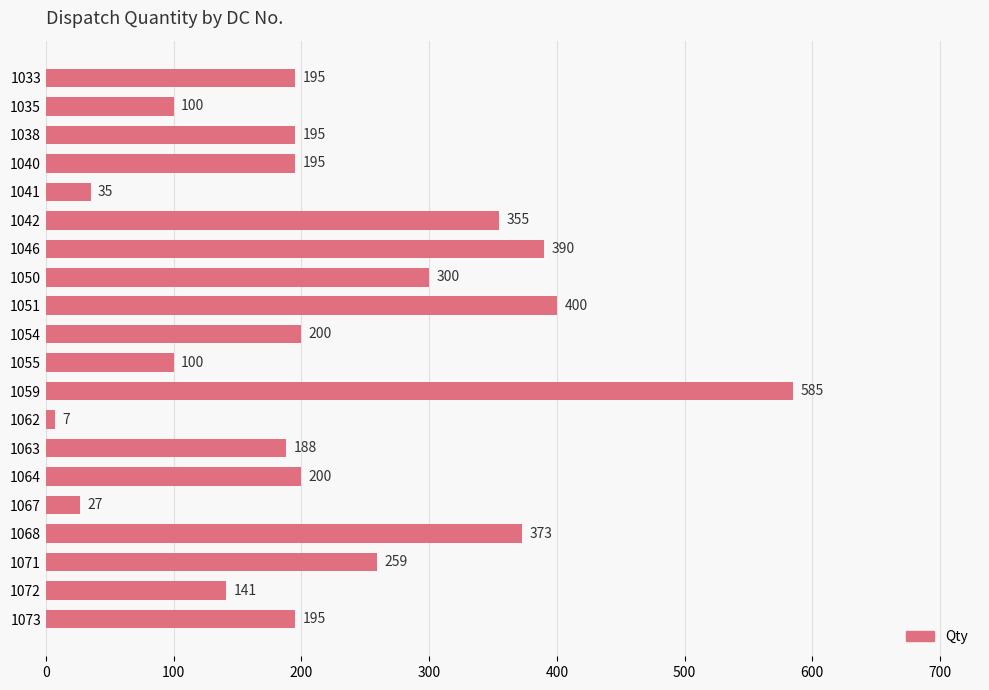

What is the difference between the maximum and minimum values?

578